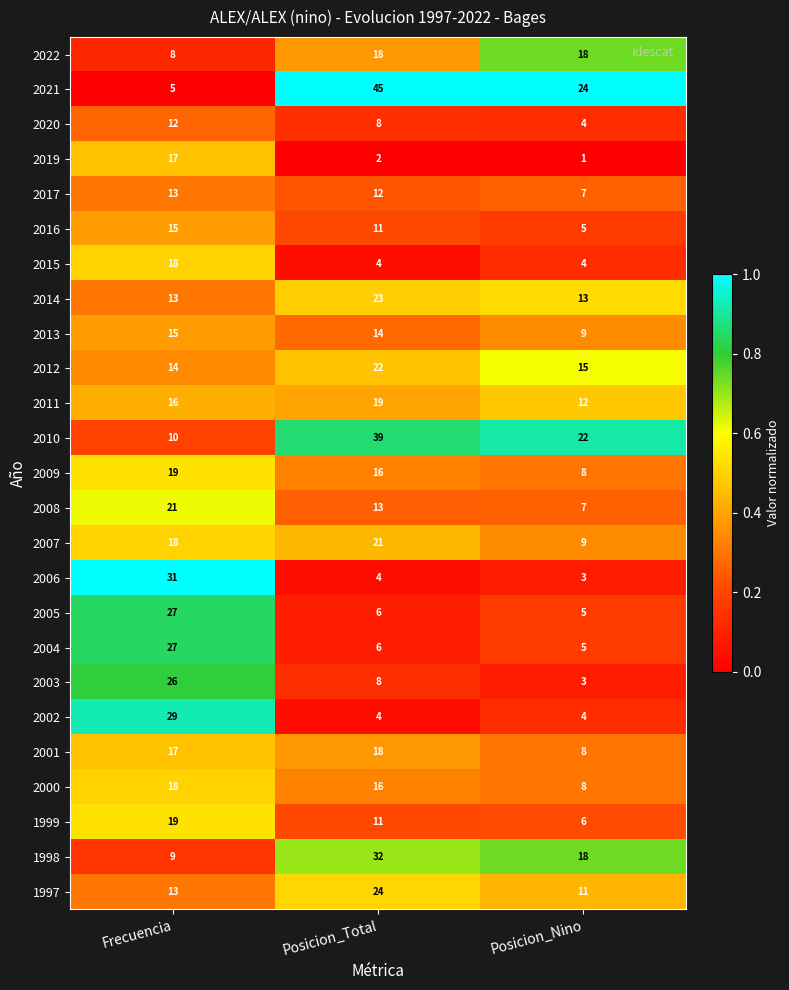

Which series has the largest range (max minus min)?

2021